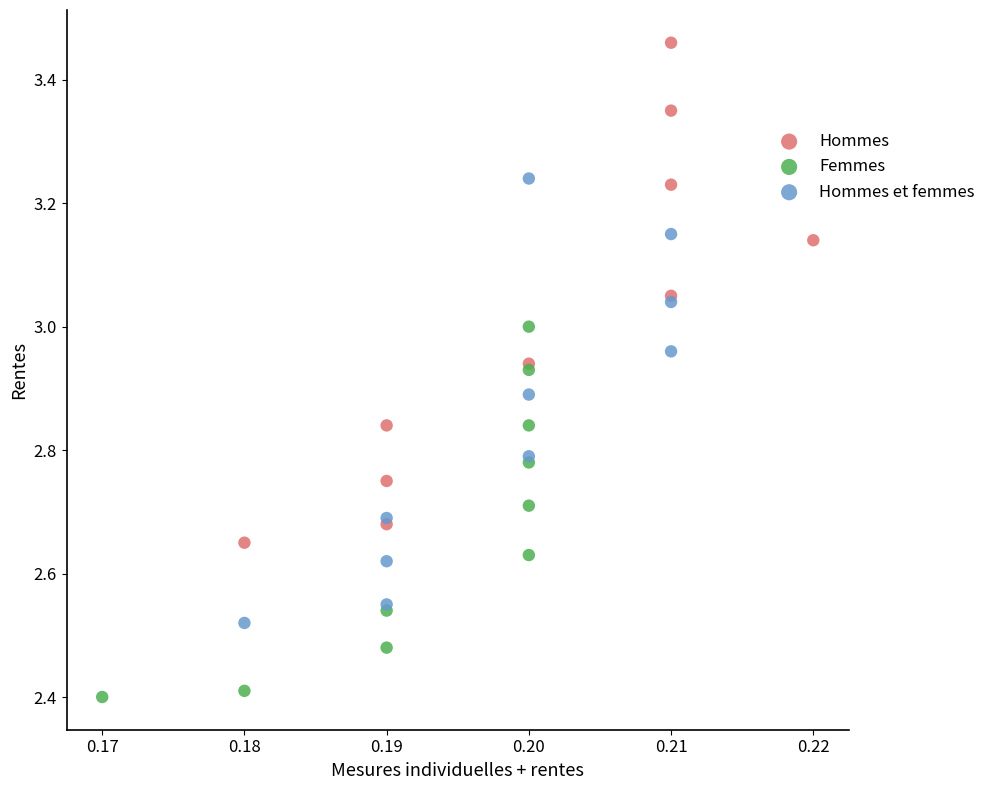

Which series reaches the minimum Y coordinate?

Femmes